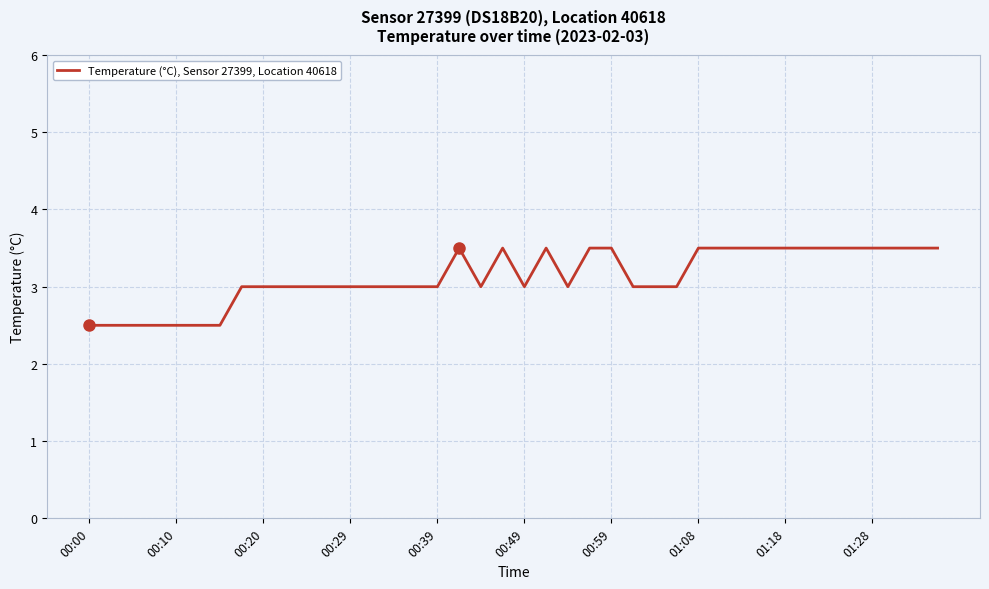

What is the minimum value shown in the chart?

2.5